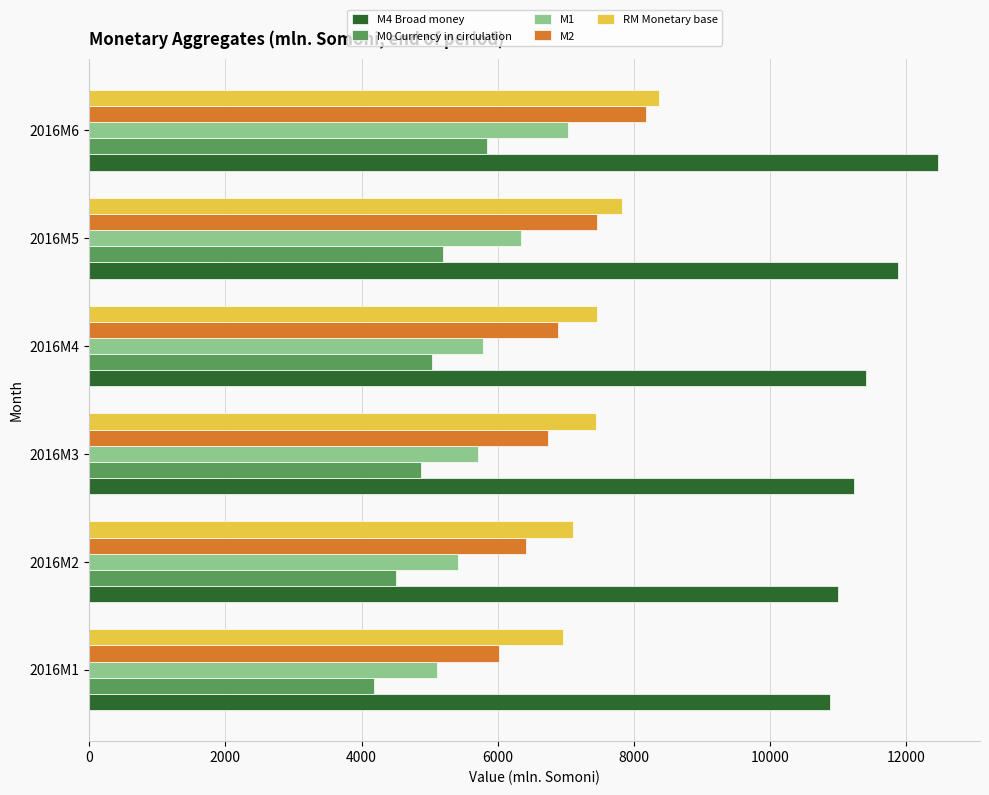

The value of M2 at 2016M1 is 4138.1. True or false?

False